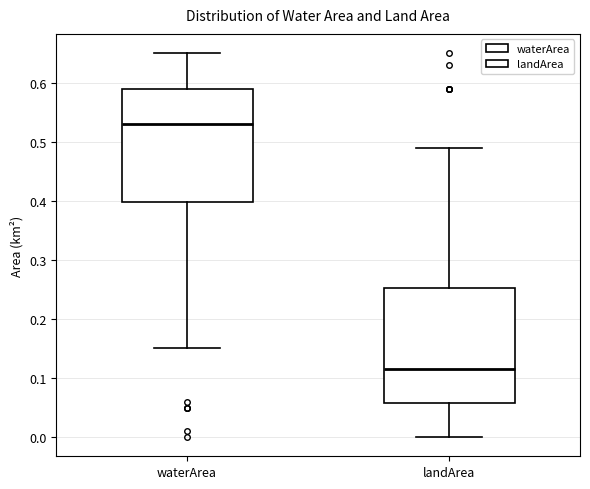

Which box's median line is the highest?

waterArea